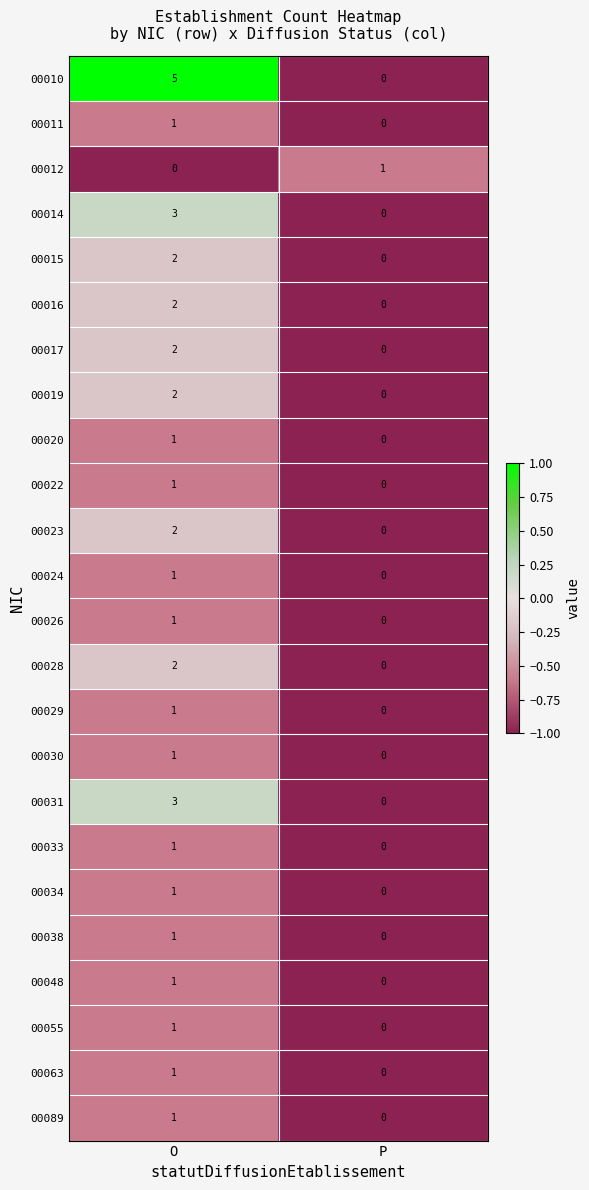

Where is 00020 nearest to the value 0?

P